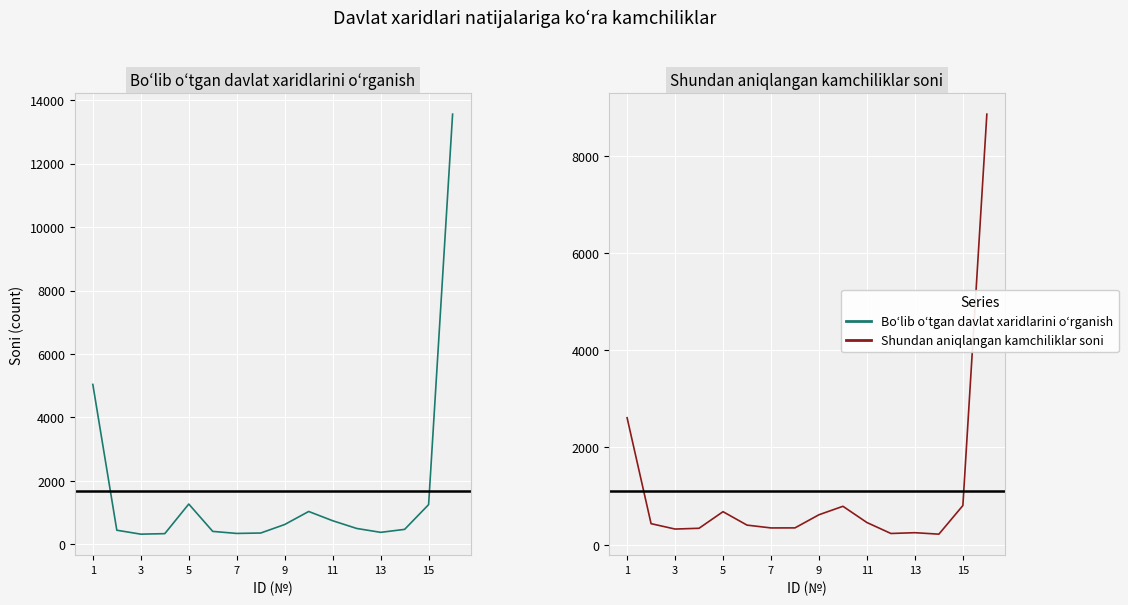

The Shundan aniqlangan kamchiliklar soni series shows 617 at 9. True or false?

True